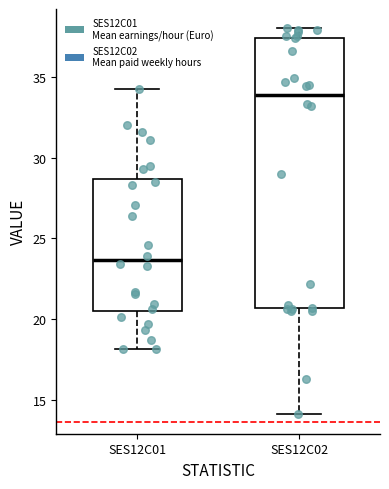

Which box is the tallest, from its lower edge to its upper edge?

SES12C02